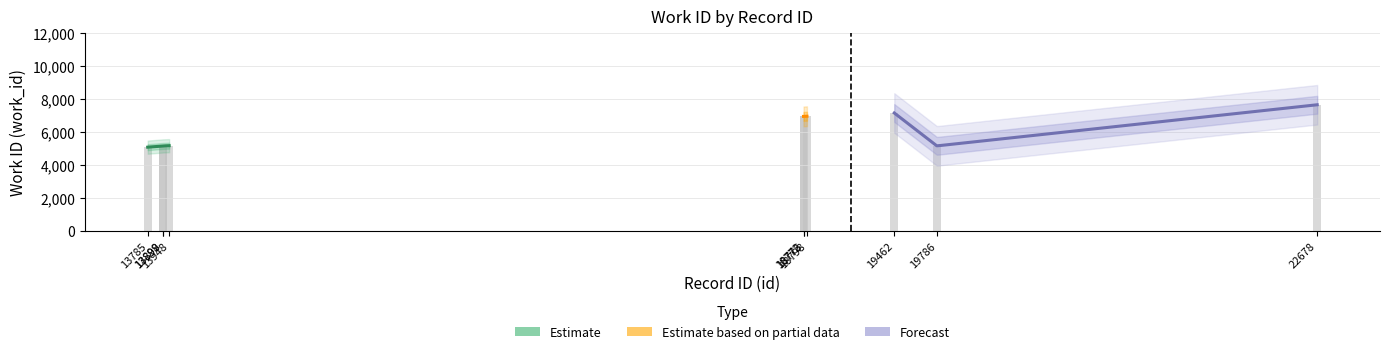

At which label is the value closest to 6383?

18772